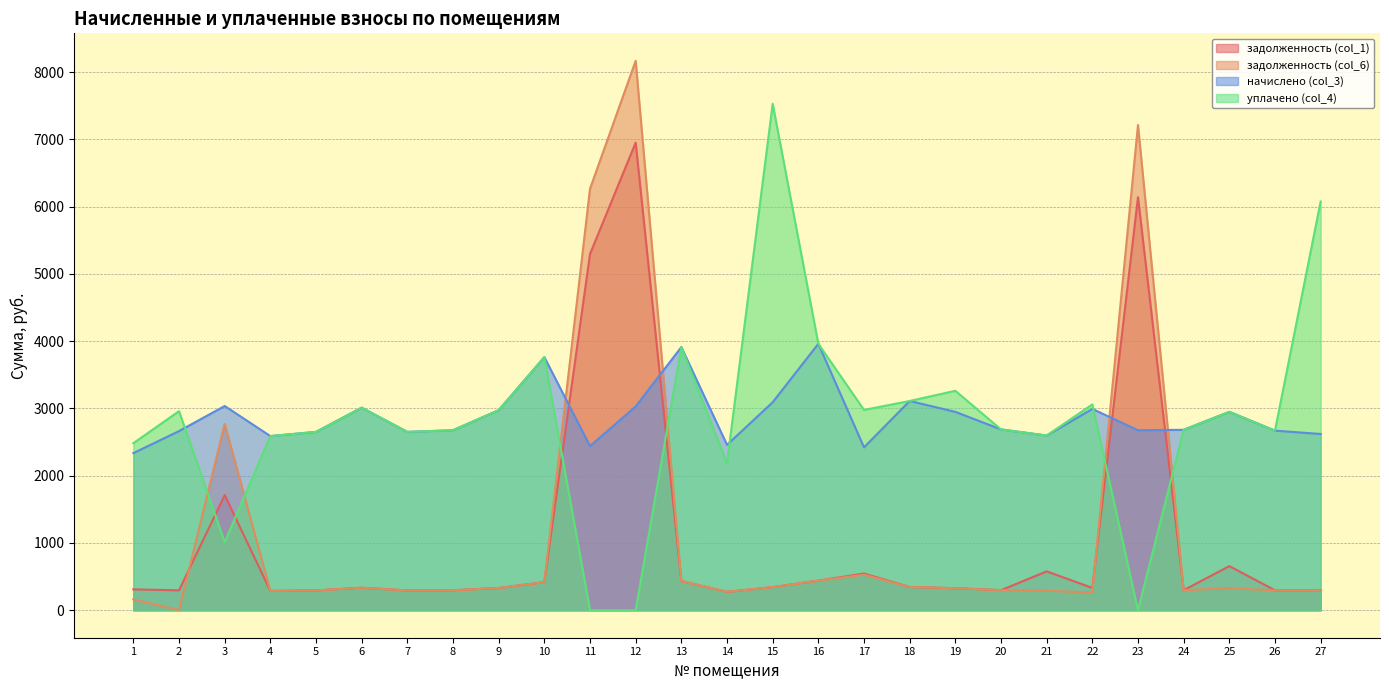

Where does the начислено (col_3) series first go above 2682?

3